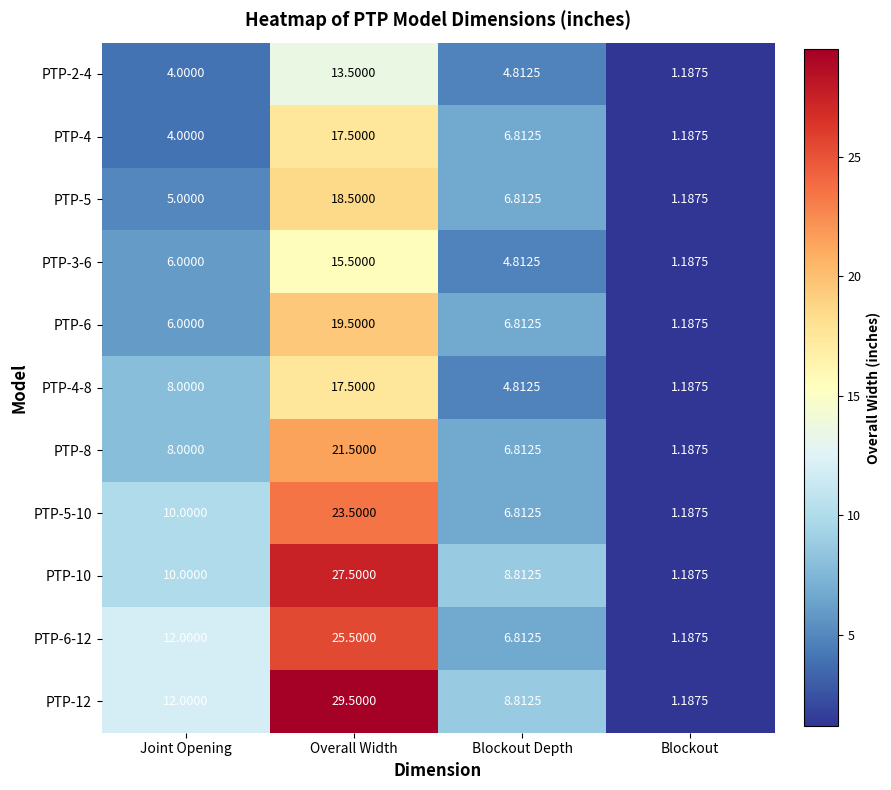

Where does the PTP-4 series first go above 6?

Overall Width